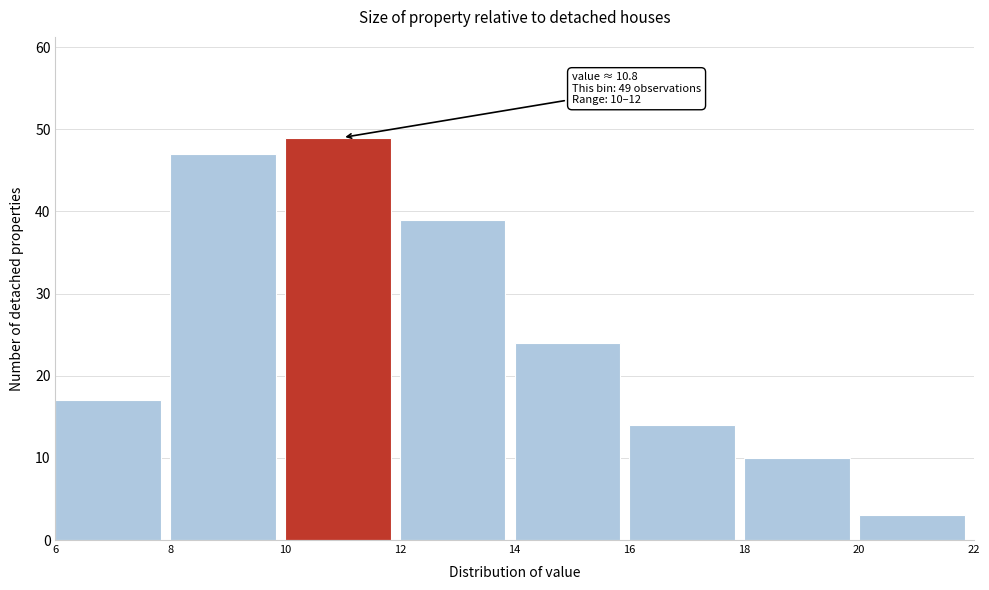

Over which range of the x-axis is the bar tallest?

10 to 12